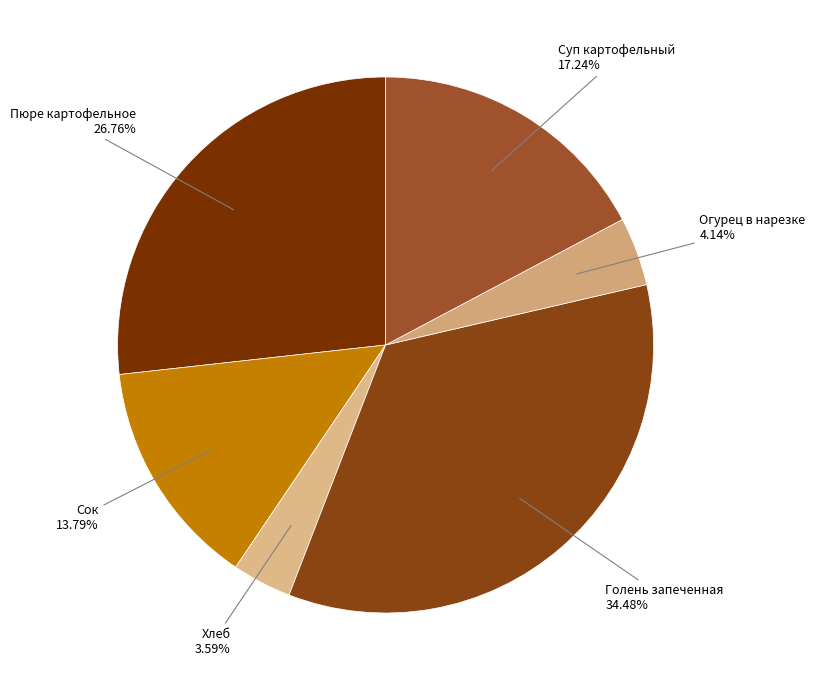

How many slices are in this pie chart?

6